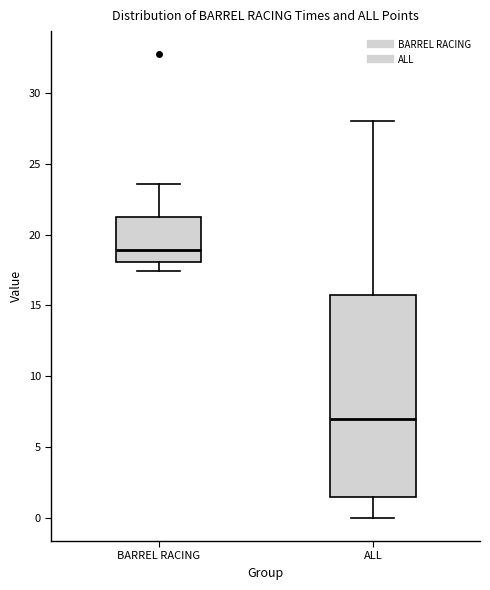

Where does the median line of the box for ALL sit on the y-axis? The values are not printed on the chart, so give them approximately, as read against the axis.

7.0